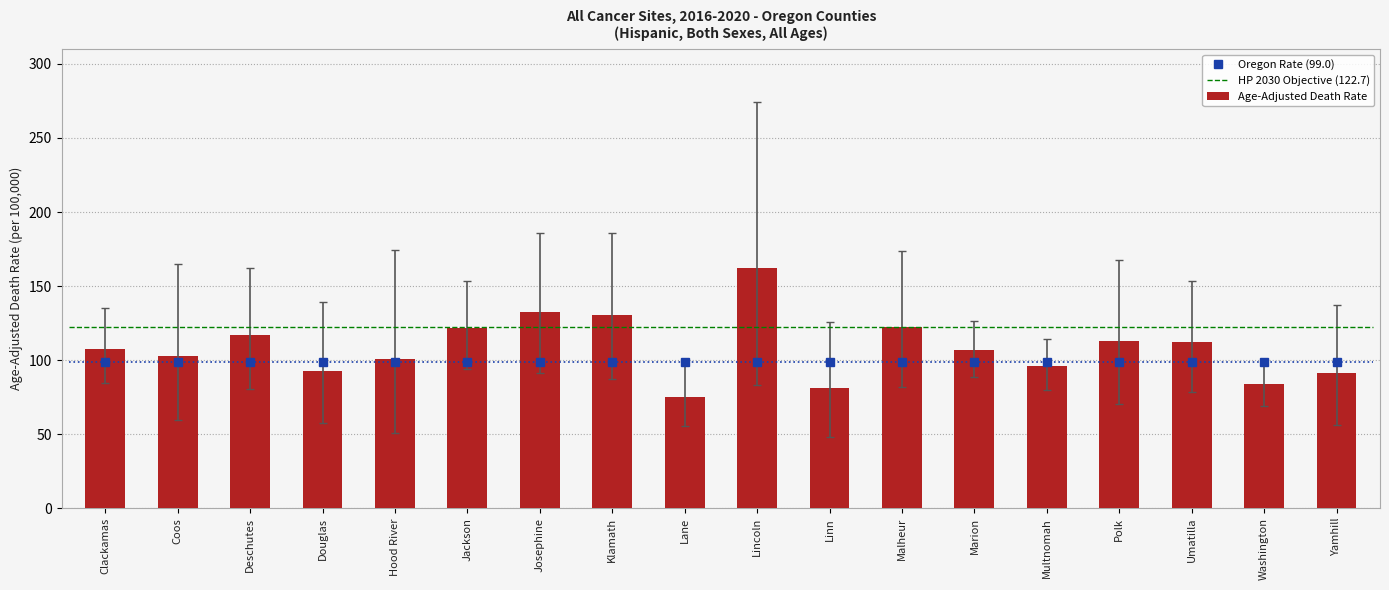

What is the average value of the Age-Adjusted Death Rate series?

108.3